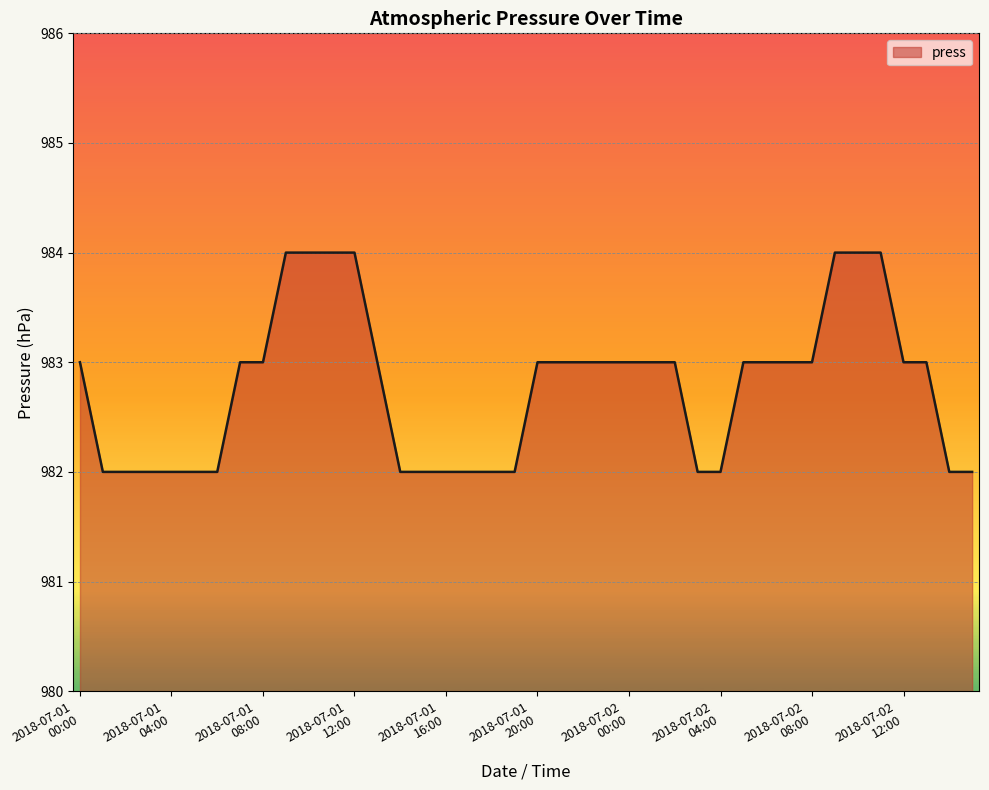

What is the smallest value displayed?

982